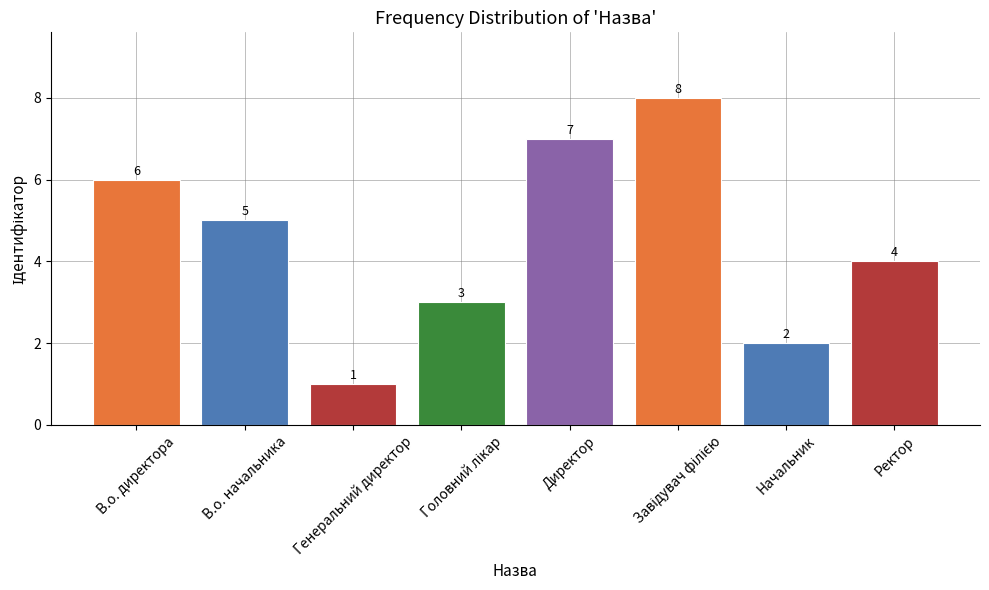

True or false: the data shows 7 at Директор.

True